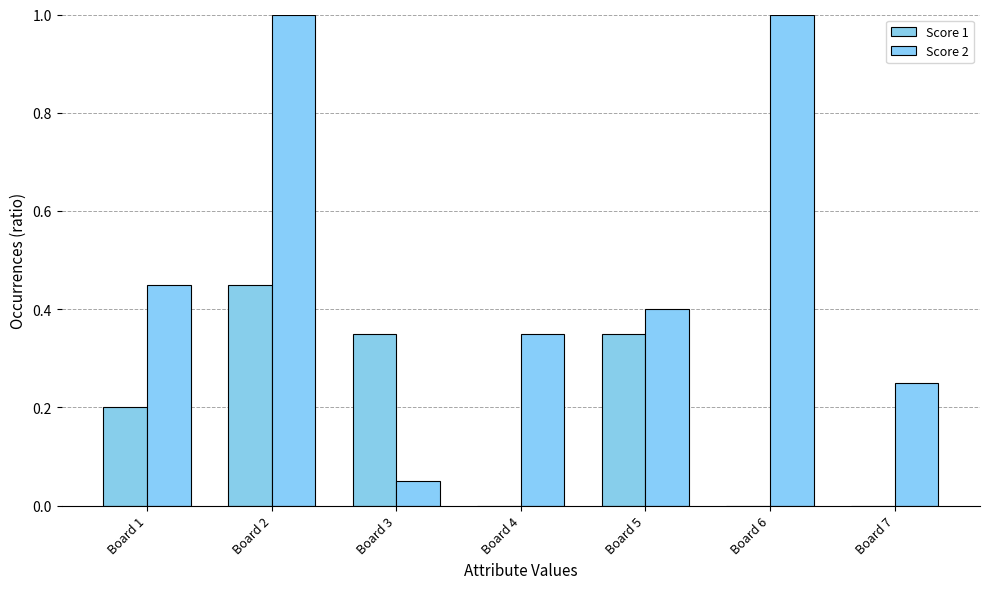

Which series has the largest total across all categories?

Score 2